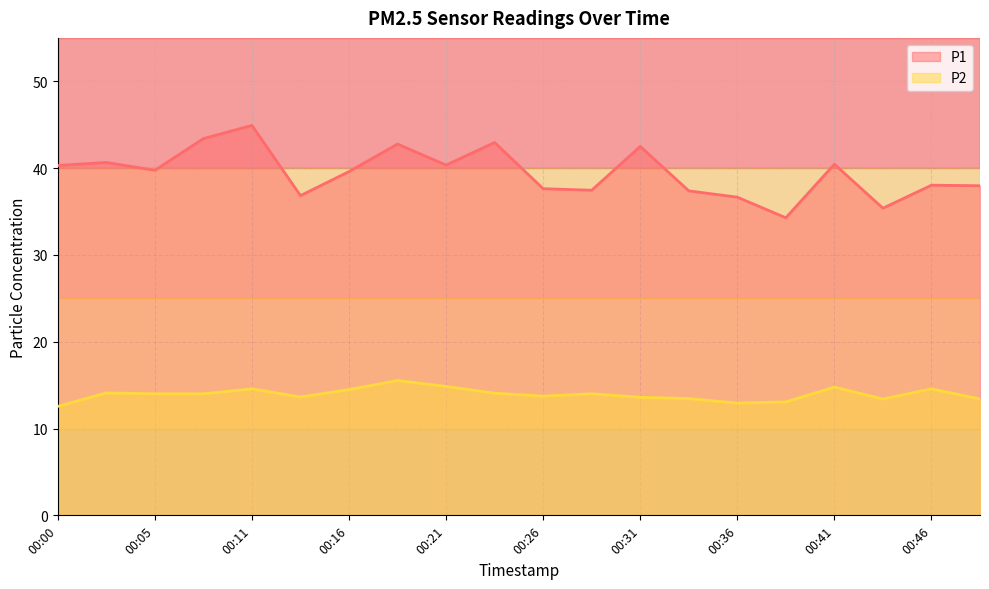

What is the sum of all P2 values?

278.7